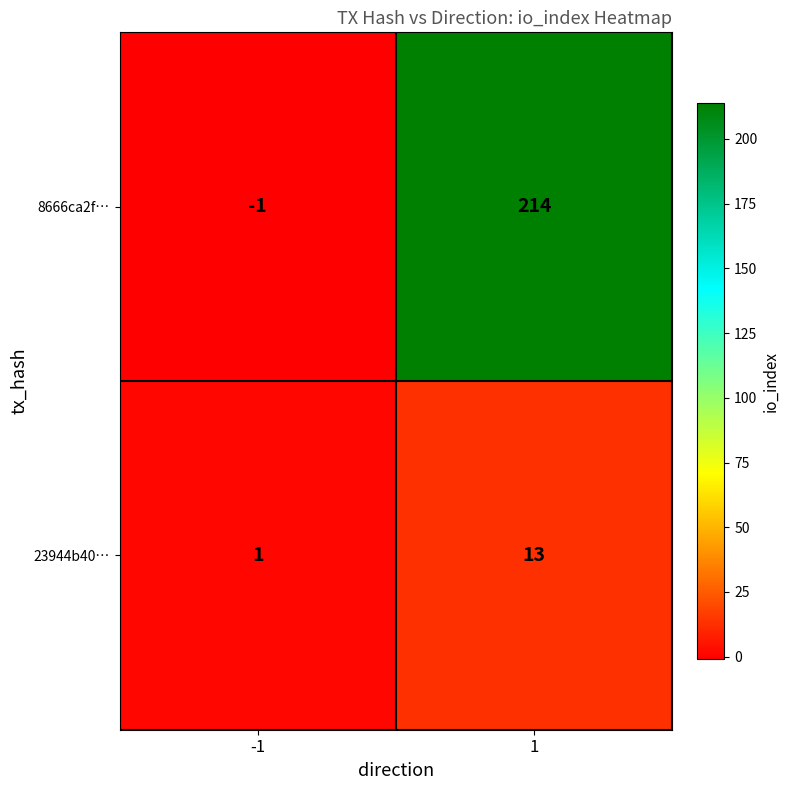

How many series are shown in this chart?

2